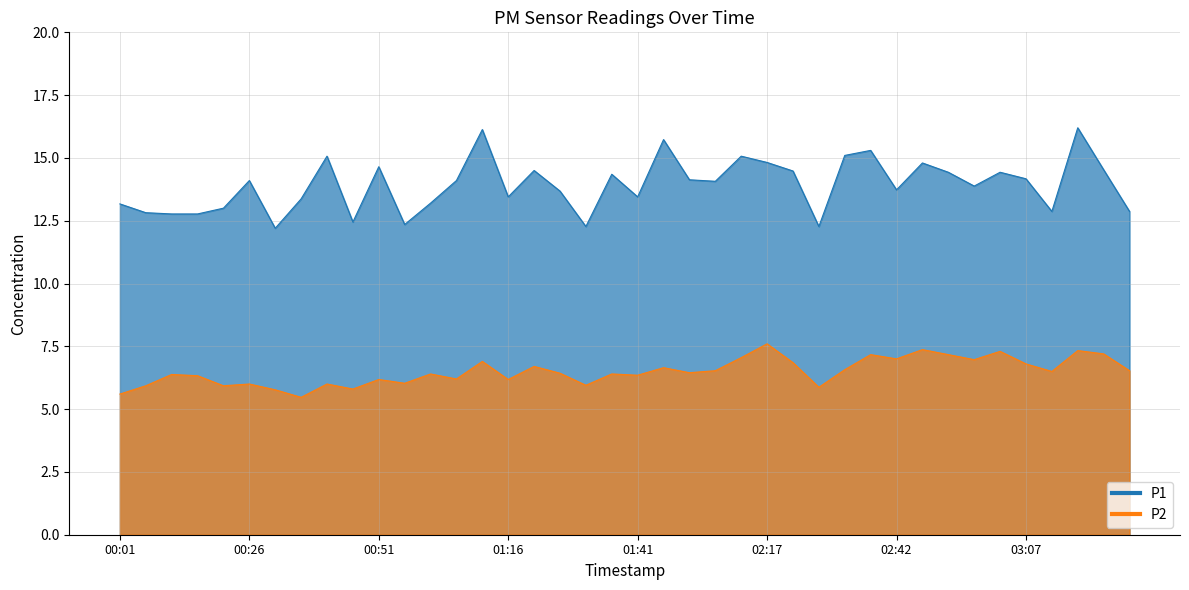

True or false: P1 and P2 intersect in this chart.

False